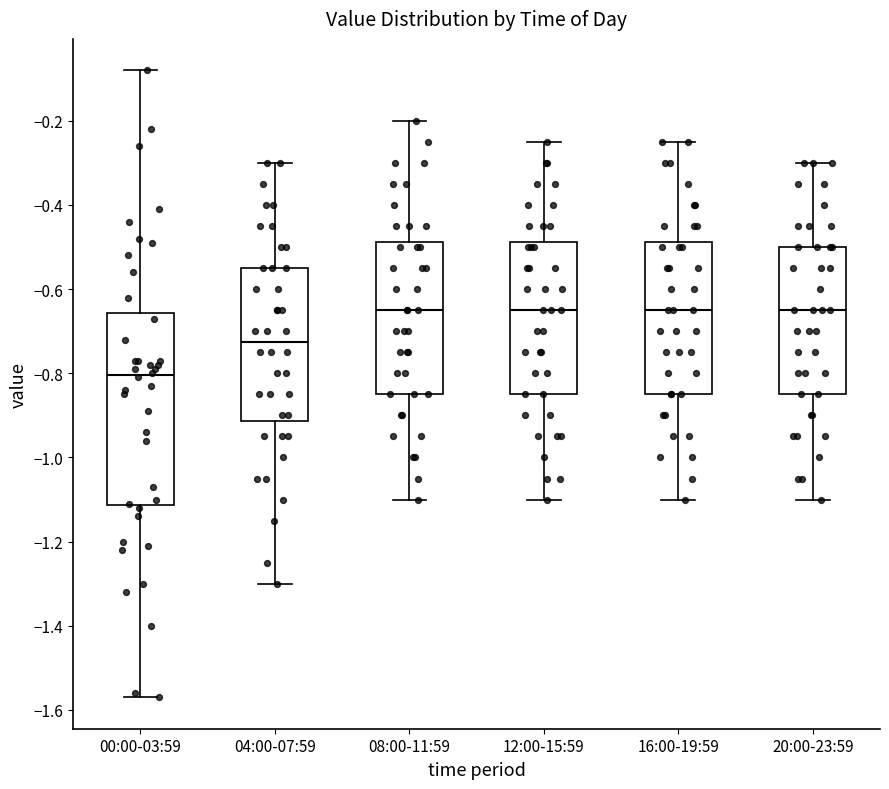

Reading left to right, read every box against the y-axis: the position of its median line, the range the box covers, and the ends of its whiskers. The values are not printed on the chart, so give them approximately, as read against the axis.

00:00-03:59: median -0.80, box -1.12 to -0.66, whiskers -1.56 to -0.08
04:00-07:59: median -0.72, box -0.92 to -0.54, whiskers -1.30 to -0.30
08:00-11:59: median -0.64, box -0.84 to -0.48, whiskers -1.10 to -0.20
12:00-15:59: median -0.64, box -0.84 to -0.48, whiskers -1.10 to -0.24
16:00-19:59: median -0.64, box -0.84 to -0.48, whiskers -1.10 to -0.24
20:00-23:59: median -0.64, box -0.84 to -0.50, whiskers -1.10 to -0.30